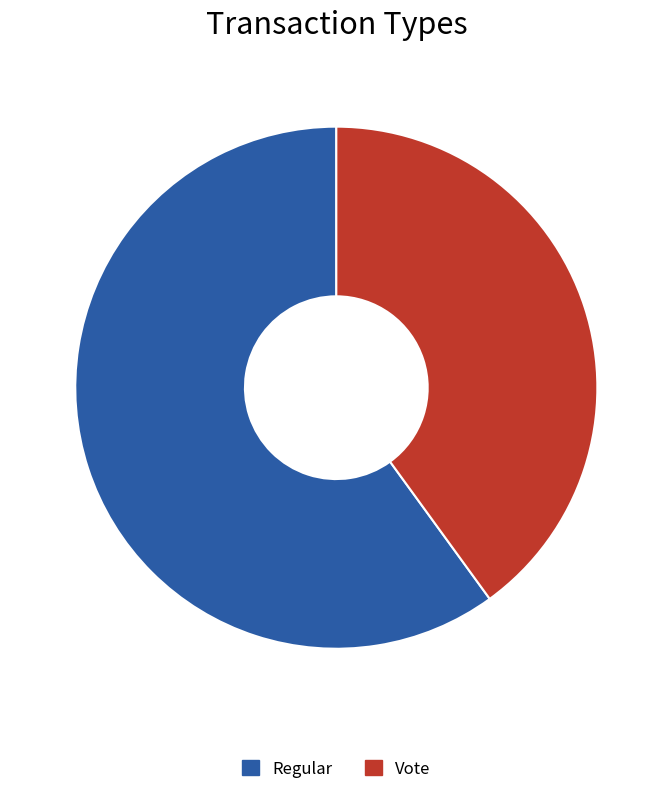

Do Regular and Vote together represent more than half of the pie?

Yes